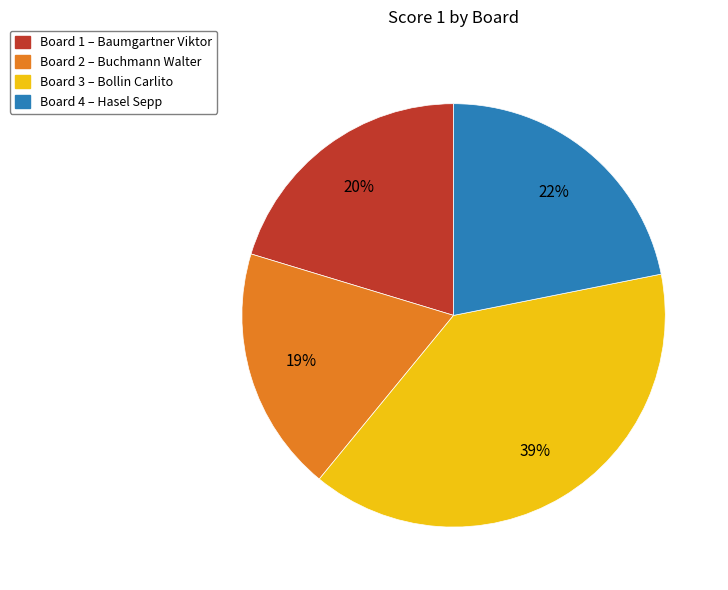

Combined, do Board 4 – Hasel Sepp and Board 1 – Baumgartner Viktor account for over 50%?

No